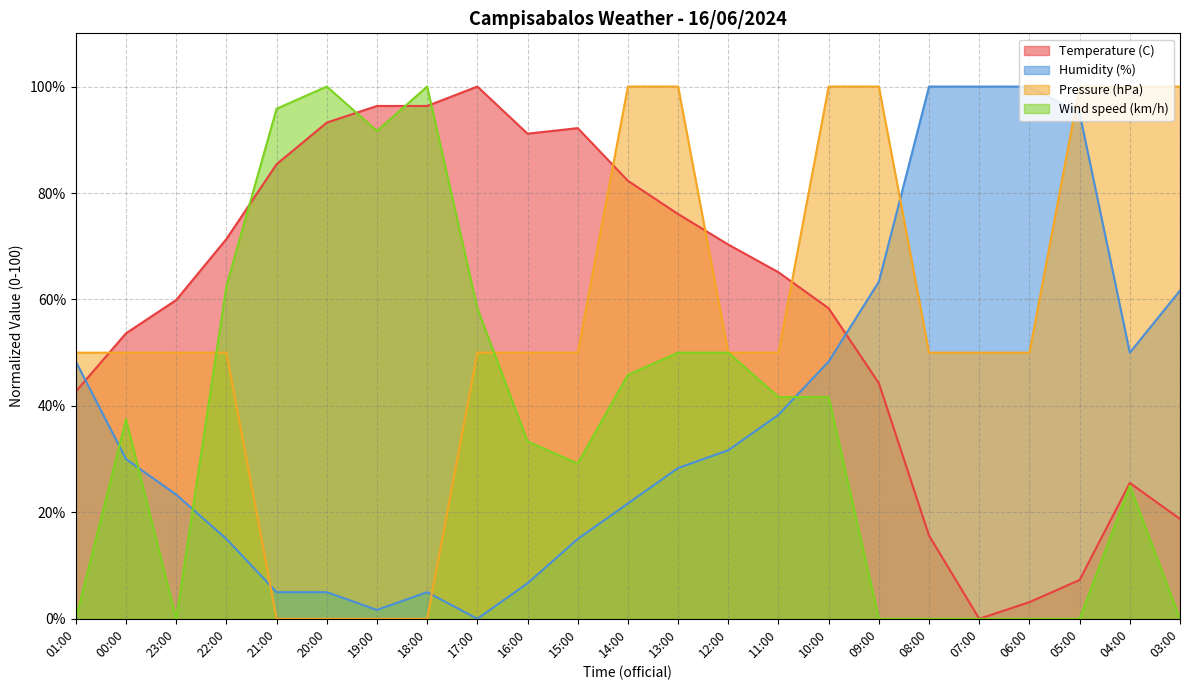

What is the value of the Temperature (C) point at the 9th from the left?

100.0